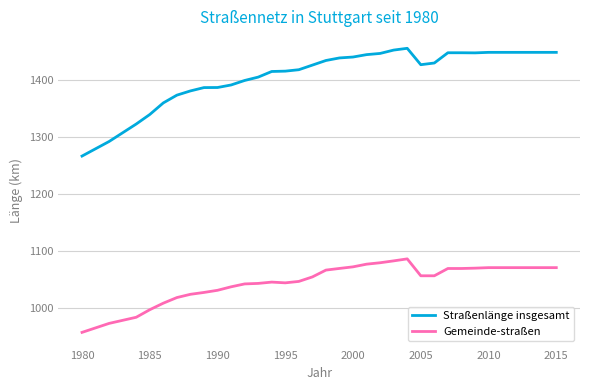

Which series has the largest total across all categories?

Straßenlänge insgesamt